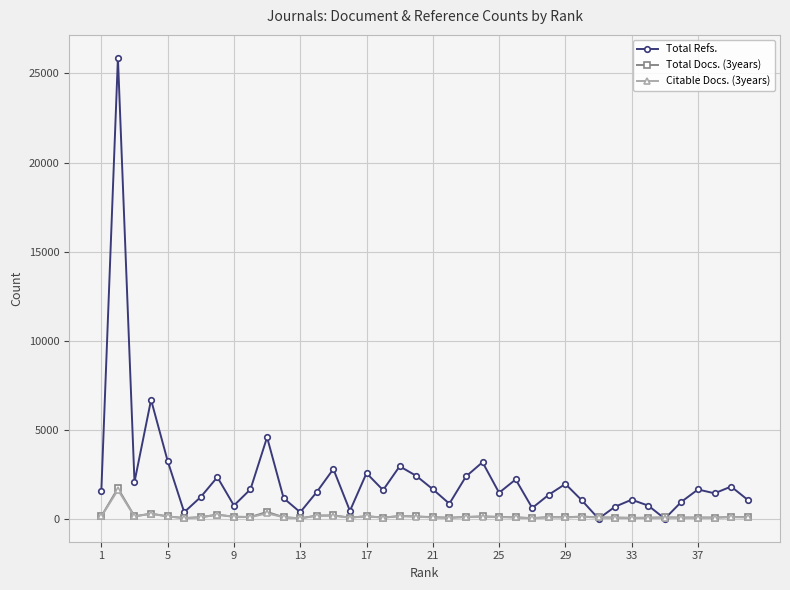

How many values in the Total Docs. (3years) series are below 89?

20